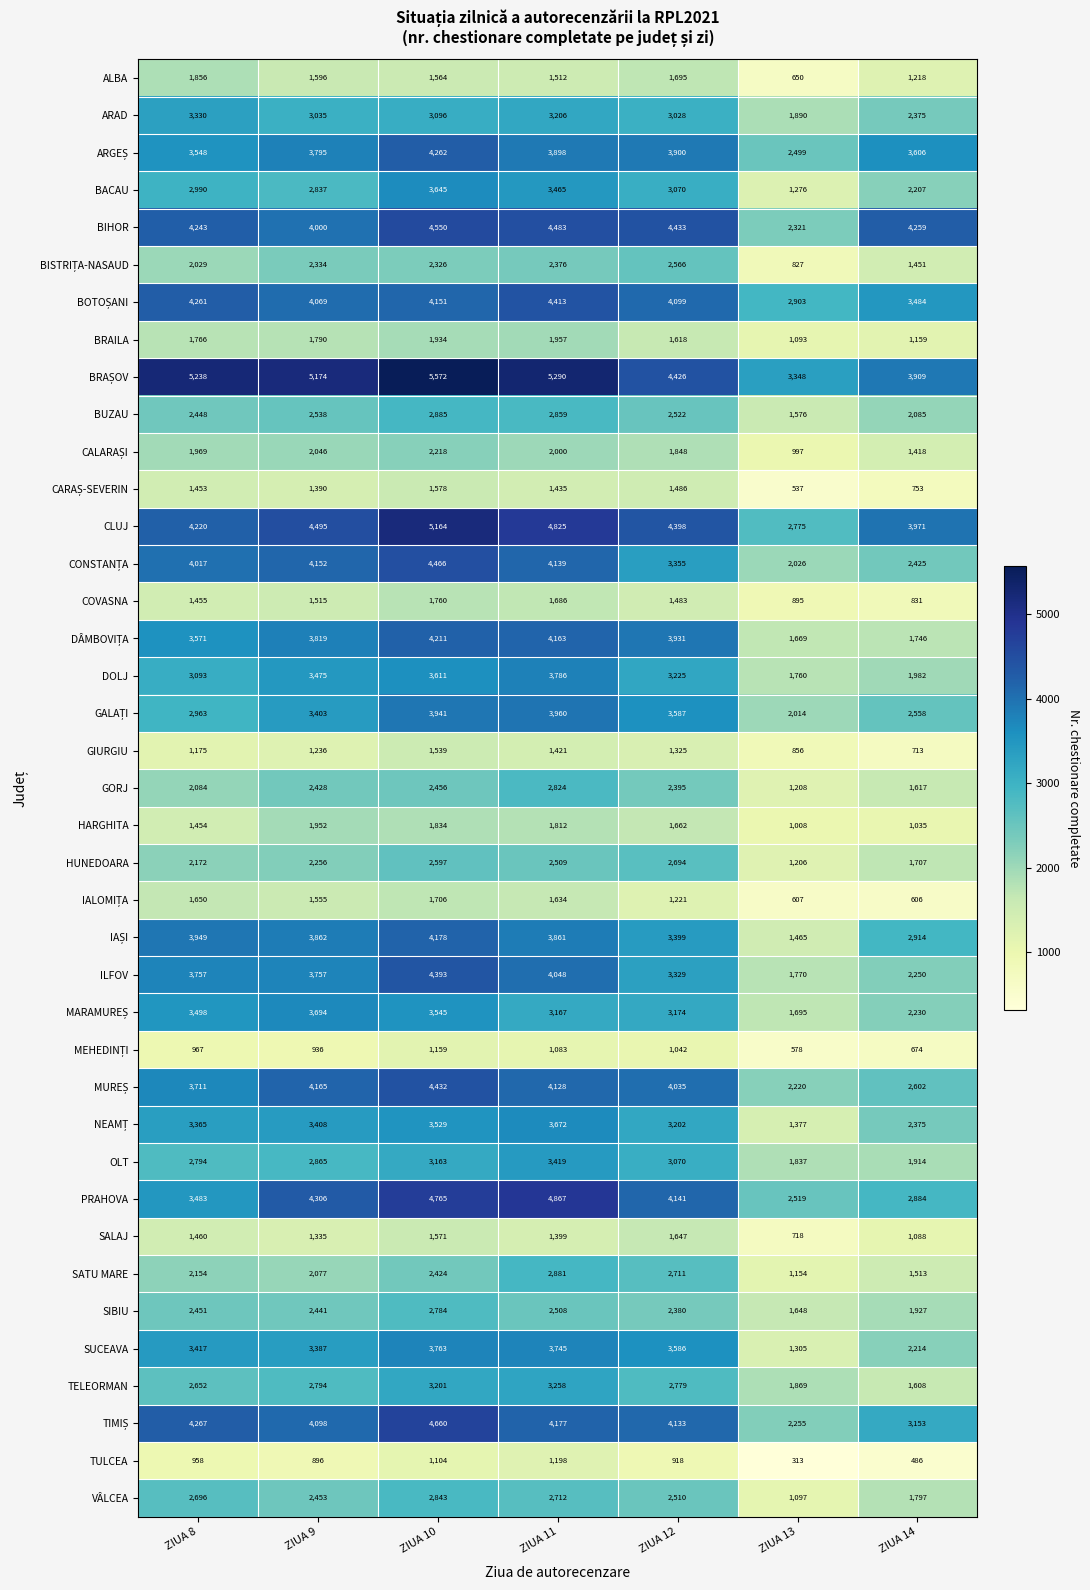

Count the number of data series in this chart.

39